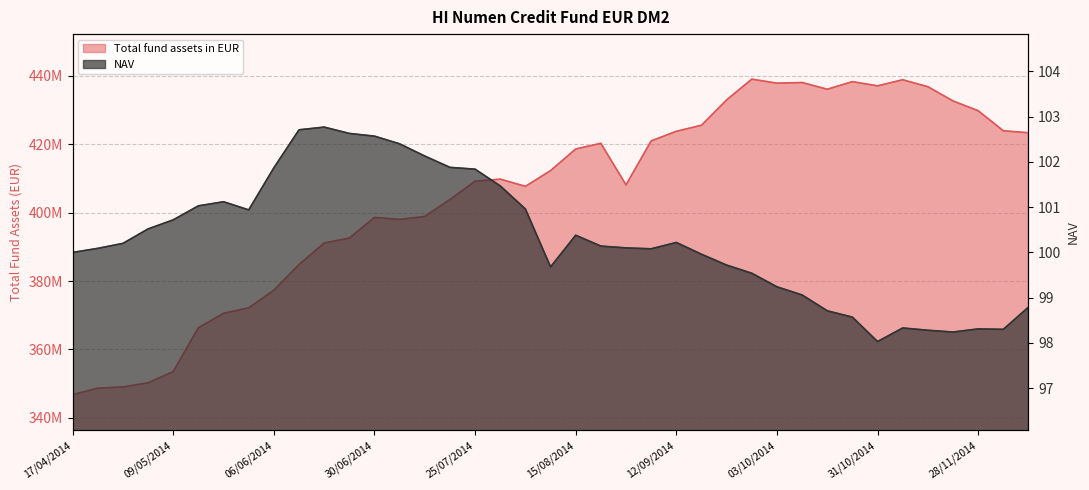

True or false: NAV has more than 1 points higher than both neighbors.

True